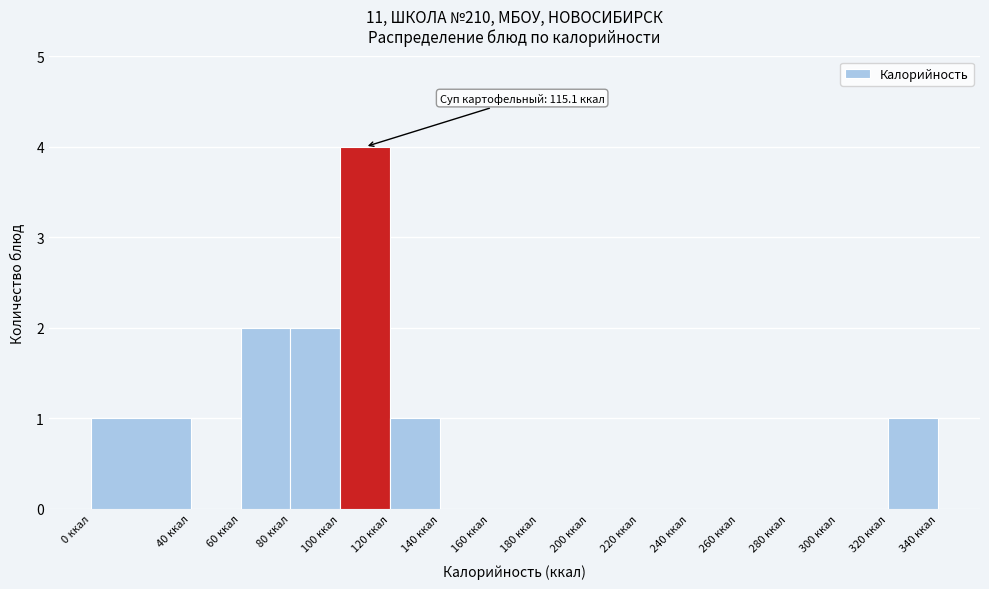

Which range on the x-axis has the tallest bar?

100 to 120